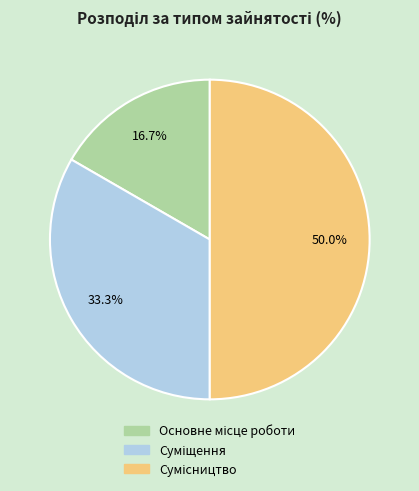

Count the number of slices in the pie.

3